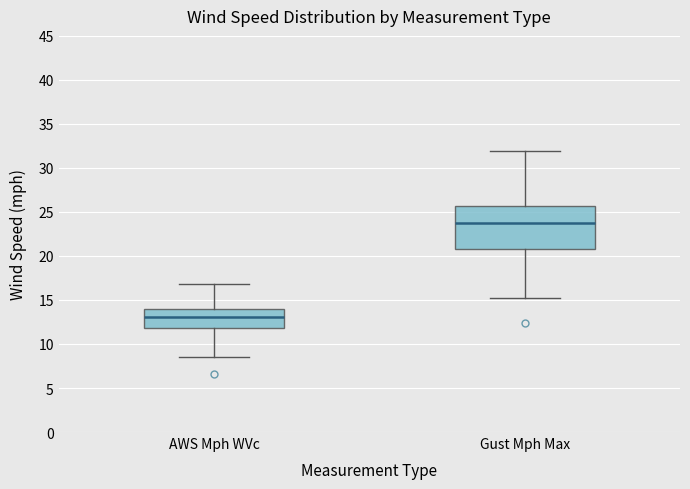

Comparing the boxes themselves (not the whiskers), which one is the tallest?

Gust Mph Max